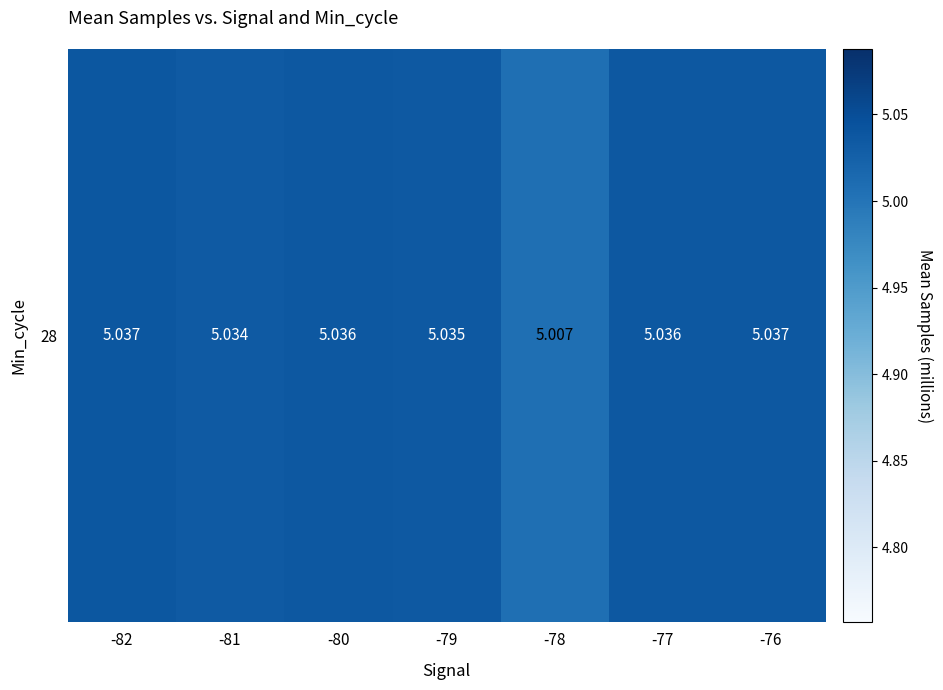

Reading right to left, what are all the values shown in this chart?

5.0	5.0	5.0	5.0	5.0	5.0	5.0